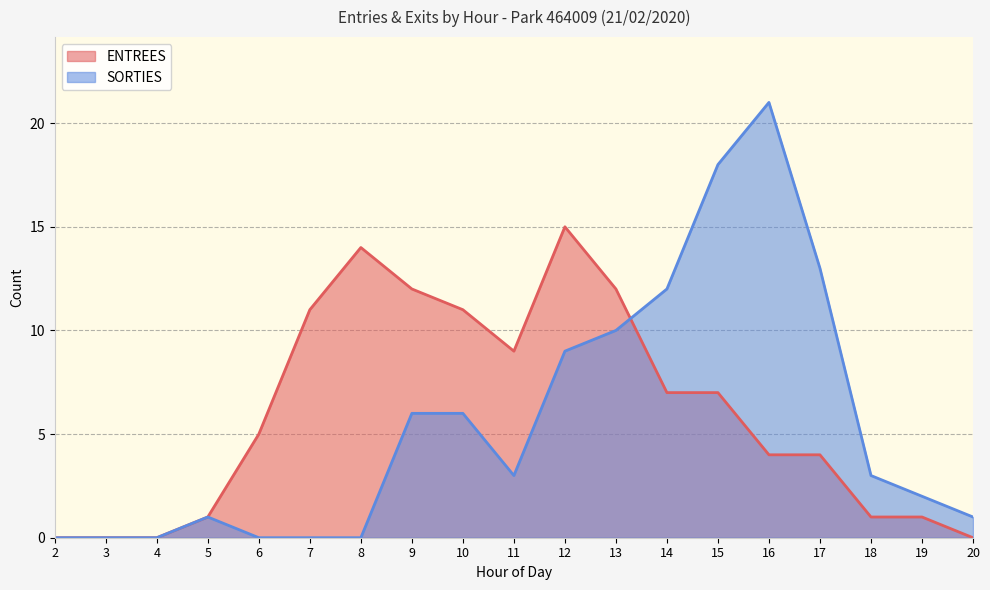

How many lines are shown in the chart?

2